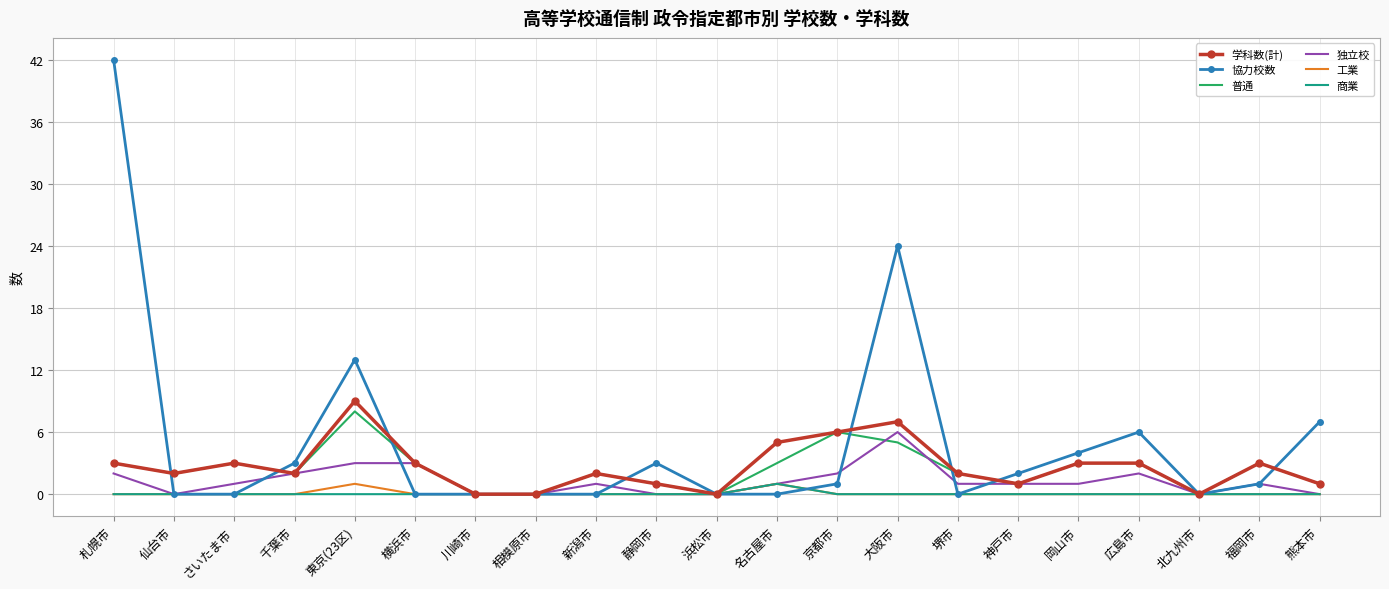

Which series has the largest range (max minus min)?

協力校数